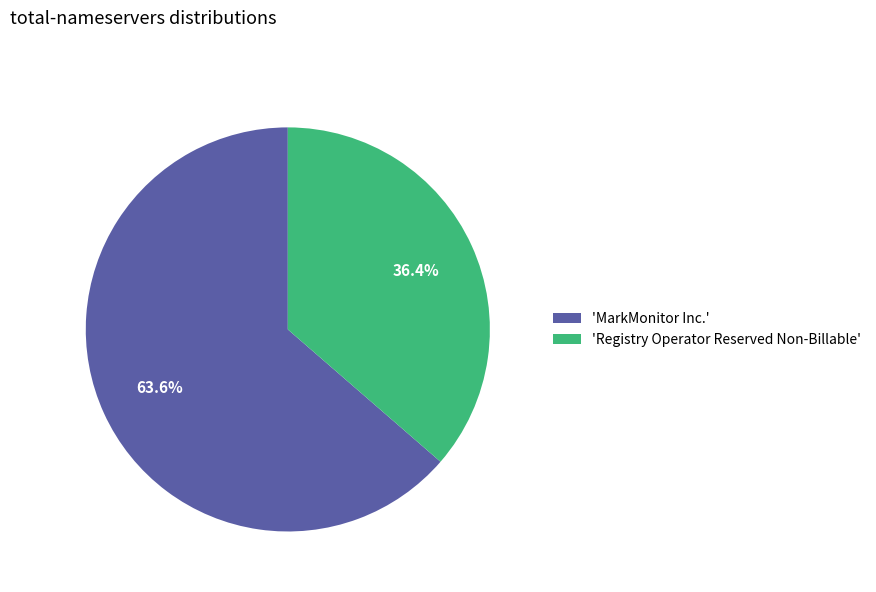

What is the majority slice?

'MarkMonitor Inc.'